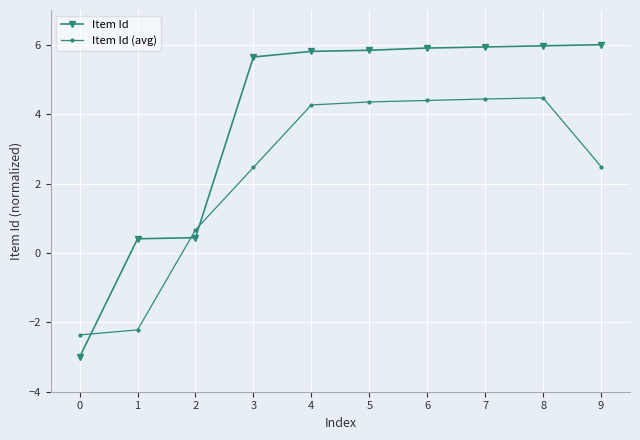

True or false: Item Id (avg) has a value of 0.8 at 9.

False